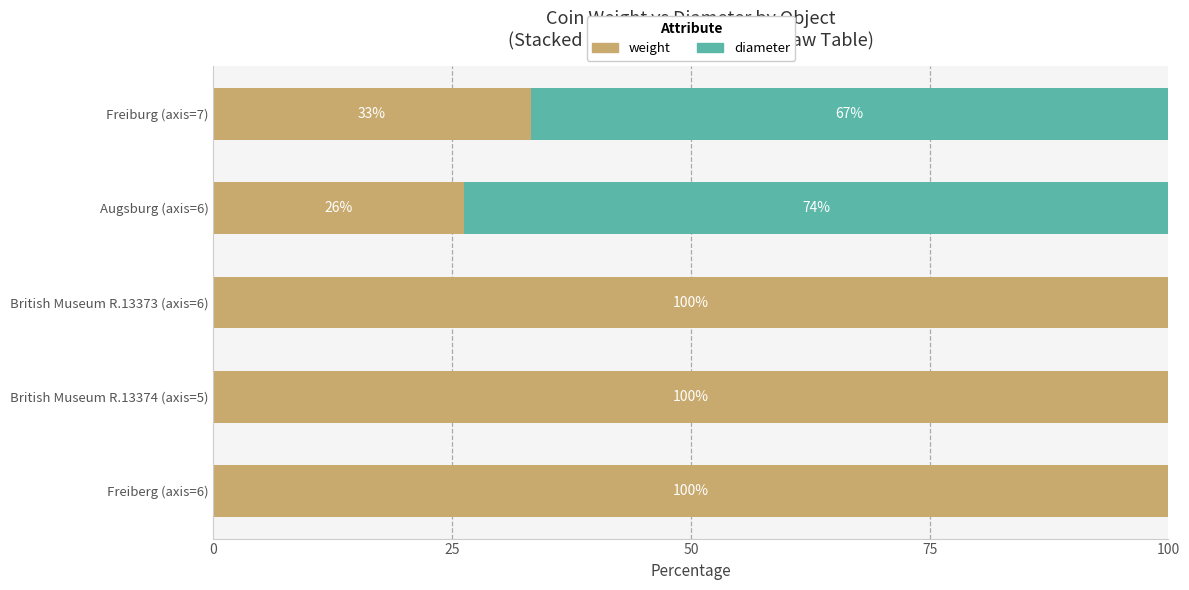

True or false: weight has a value of 100.0 at Freiberg (axis=6).

True